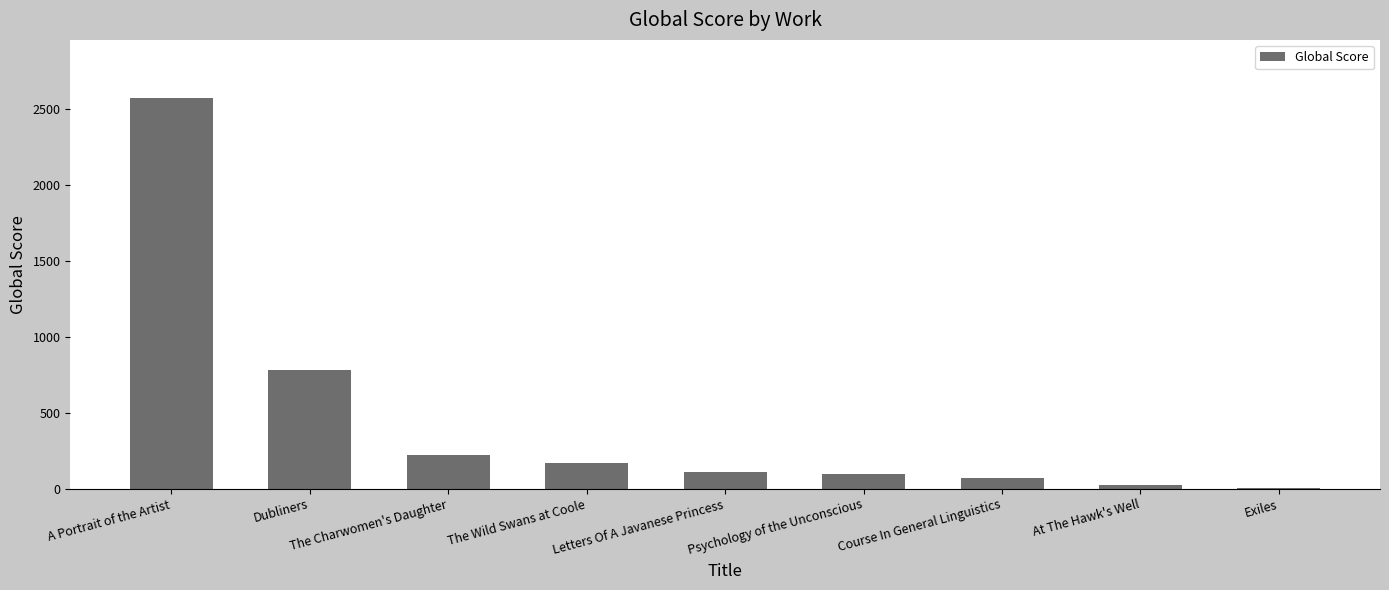

Reading left to right, what are all the values shown in this chart?

2567	782	220	171	108	96	72	21	3